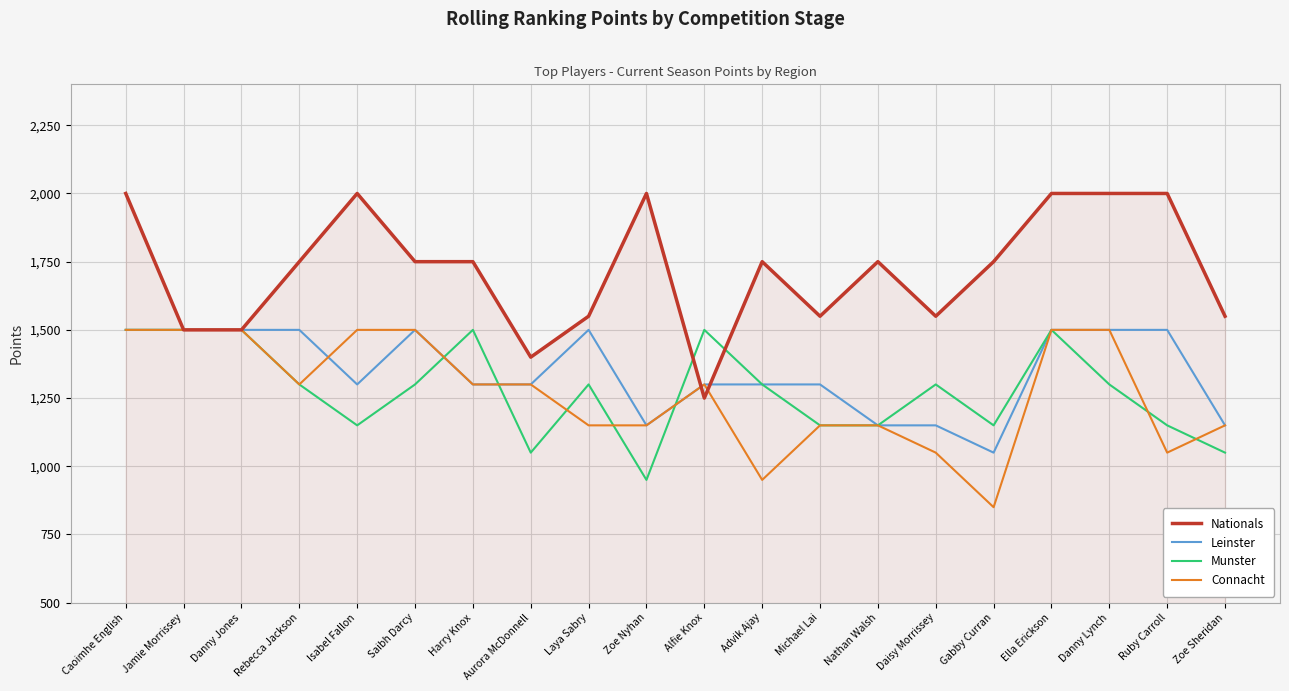

True or false: Nationals and Leinster cross at least once.

True